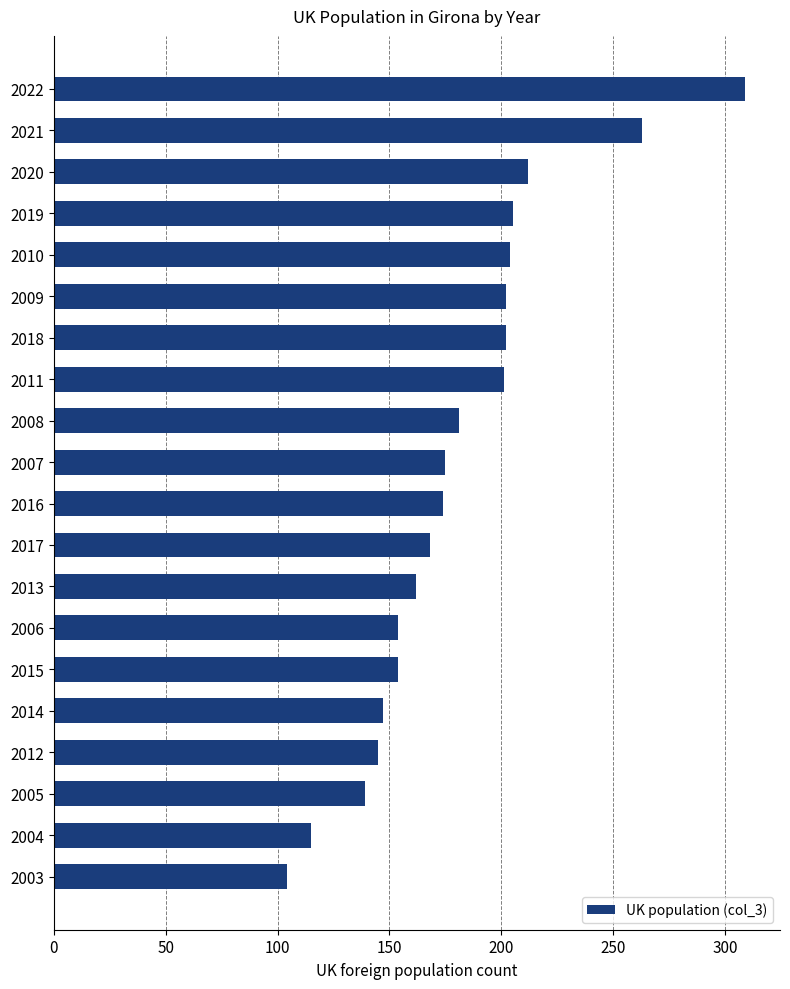

Between 2004 and 2014, which is larger?

2014